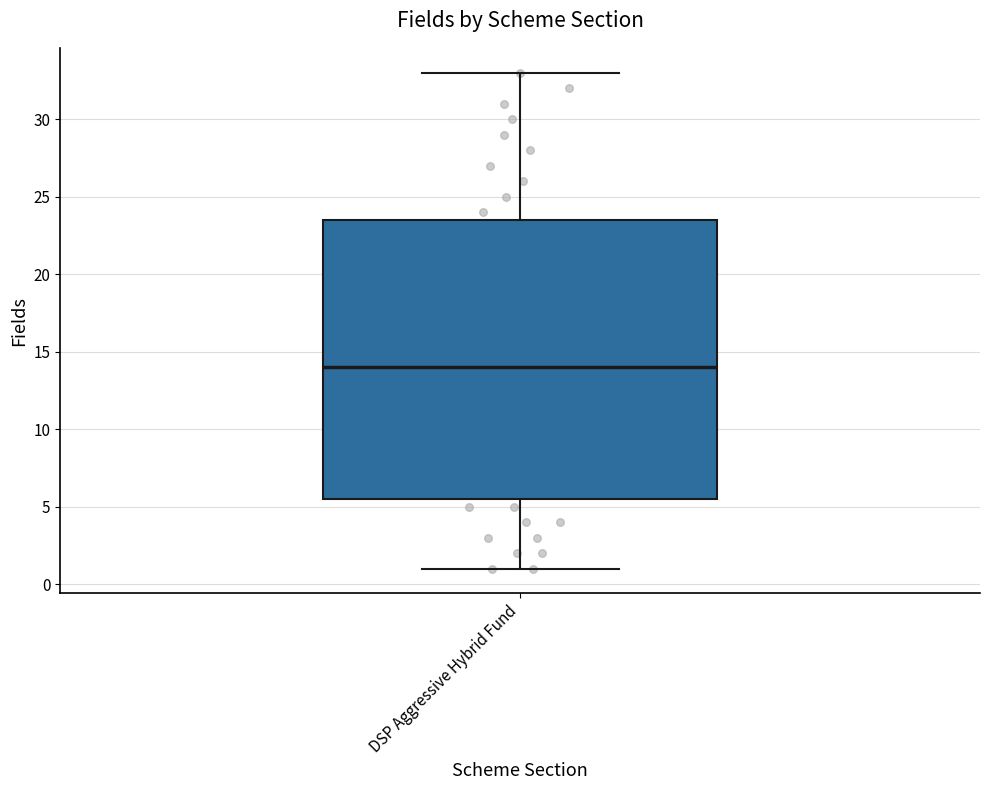

Read this box plot against the y-axis: the position of the median line, the range covered by the box, and the ends of both whiskers. The values are not printed on the chart, so give them approximately, as read against the axis.

median 14.0, box 5.5 to 23.5, whiskers 1.0 to 33.0